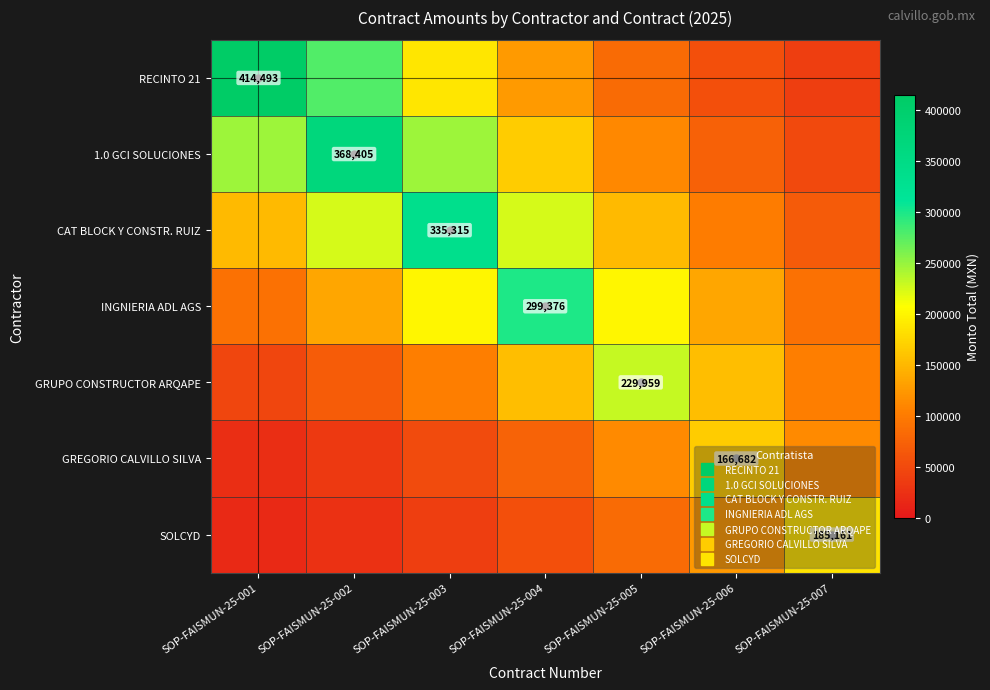

True or false: SOLCYD has a value of 185161.3 at SOP-FAISMUN-25-007.

True